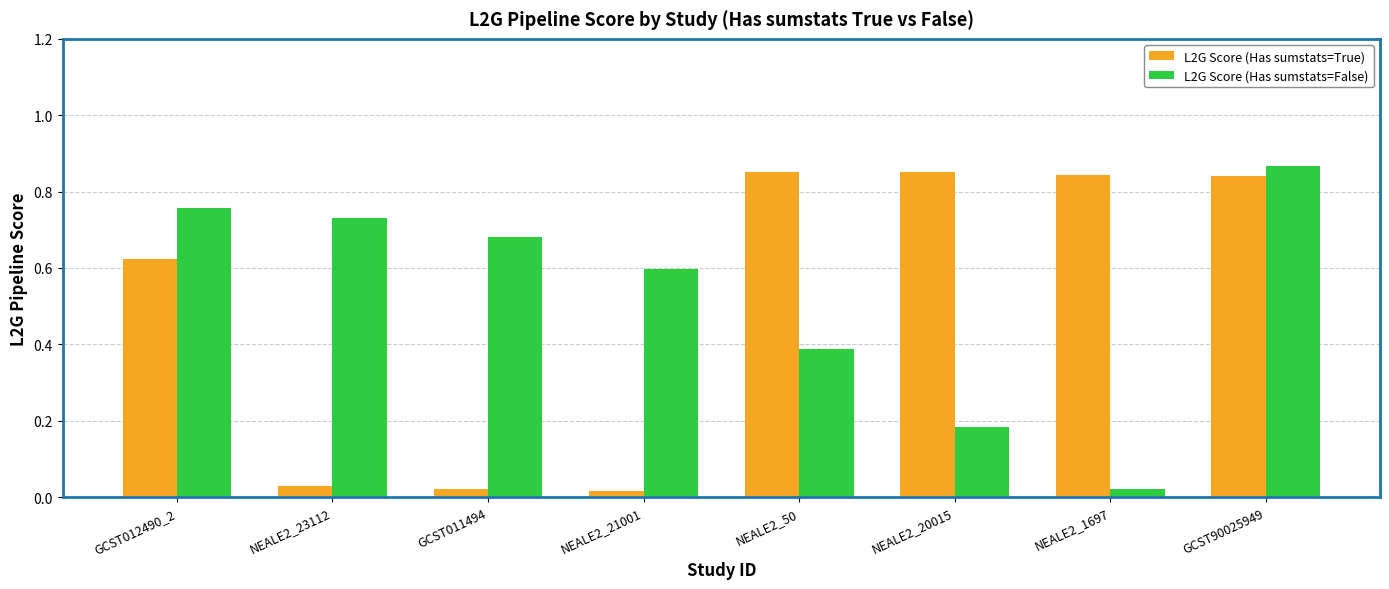

Between NEALE2_50 and NEALE2_20015, which series saw the biggest shift?

L2G Score (Has sumstats=False)